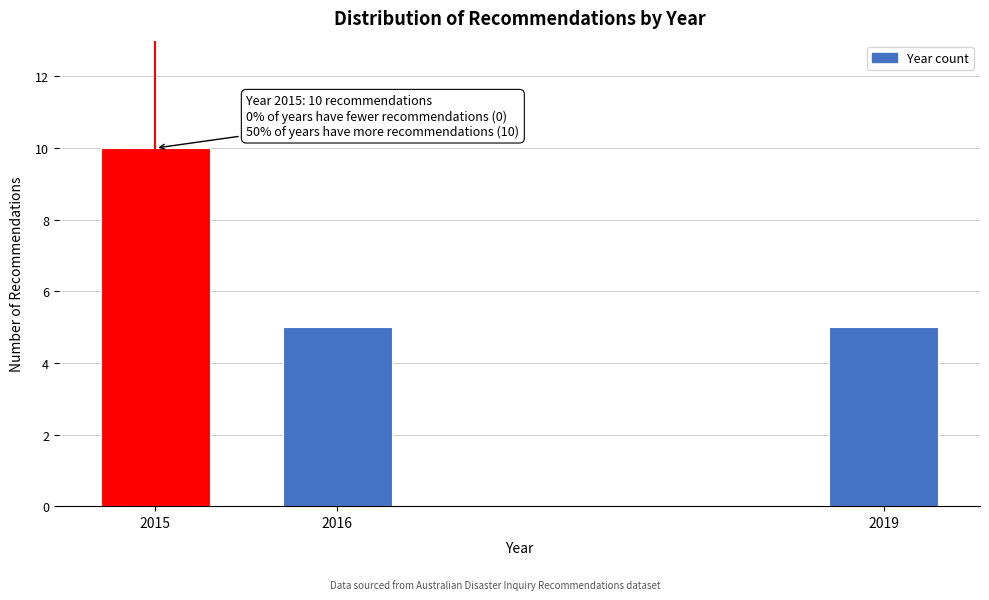

Reading left to right, extract all data points from this chart.

2015=10	2016=5	2019=5